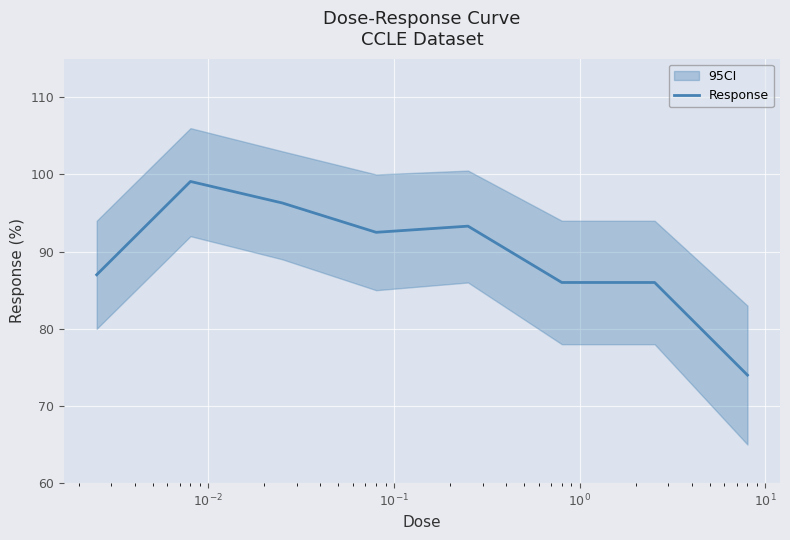

How many points are lower than both their immediate neighbors (excluding endpoints)?

1